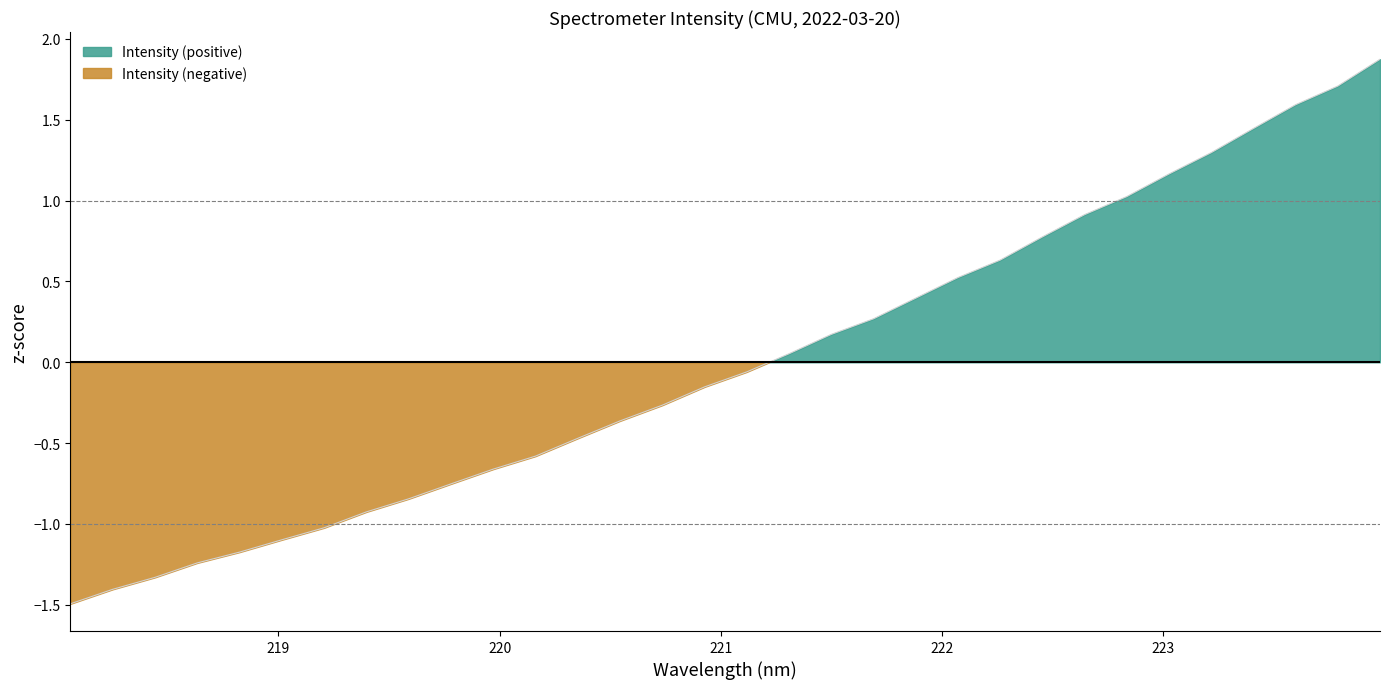

What position from the right is 221.6902?

13